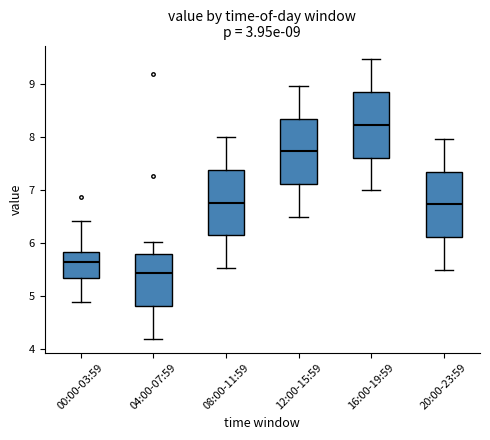

Which box has the lowest median line?

04:00-07:59